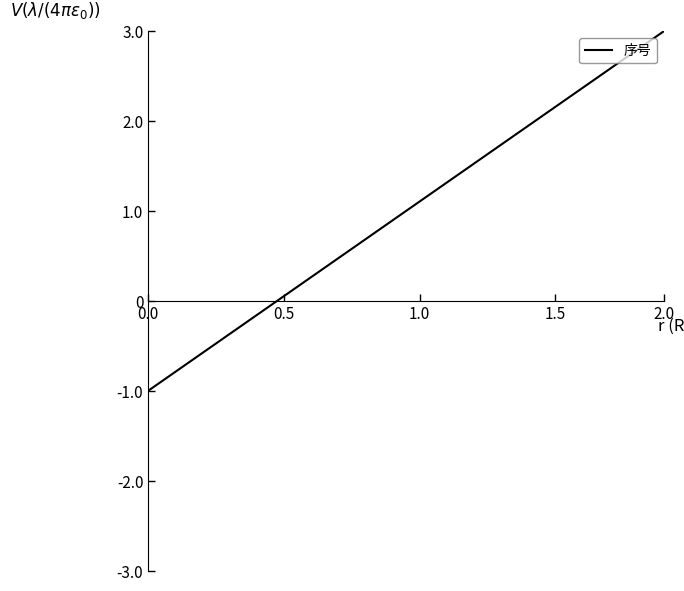

Reading left to right, extract all data points from this chart.

-1.0	-0.8	-0.6	-0.4	-0.2	0.1	0.3	0.5	0.7	0.9	1.1	1.3	1.5	1.7	1.9	2.2	2.4	2.6	2.8	3.0